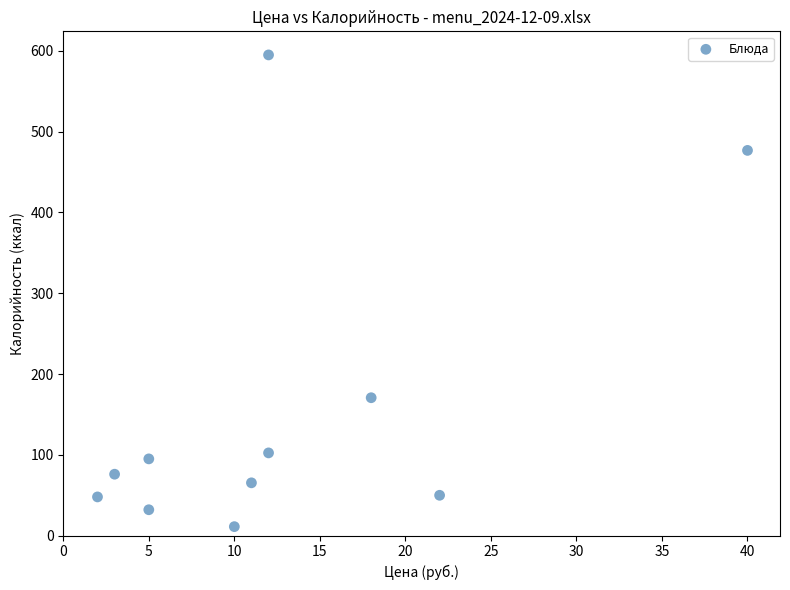

What Y value in the scatter plot is closest to 303?

170.6